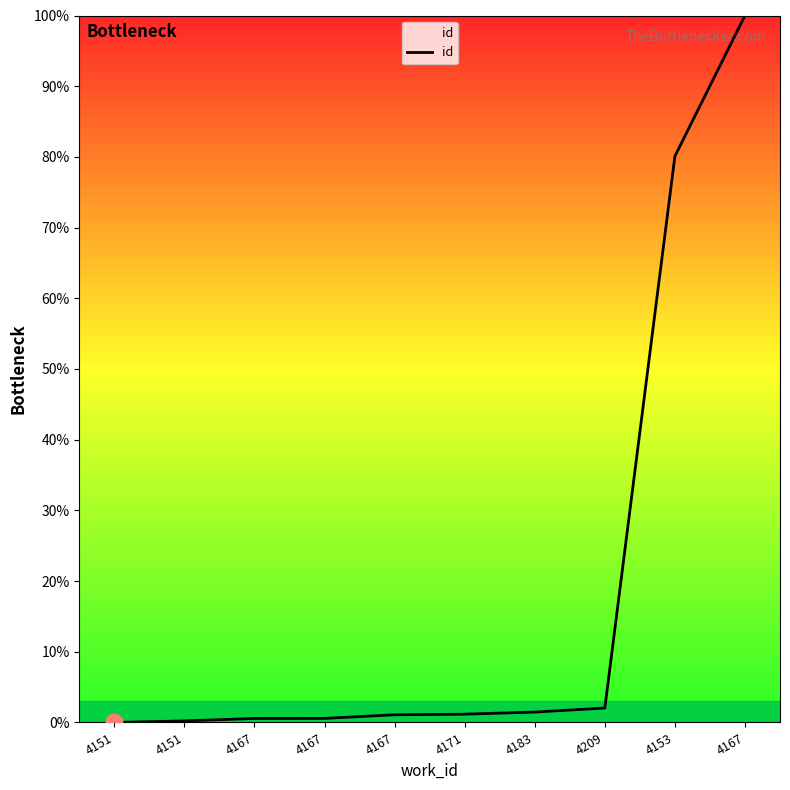

Which has a higher value, 4167 or 4151?

4167